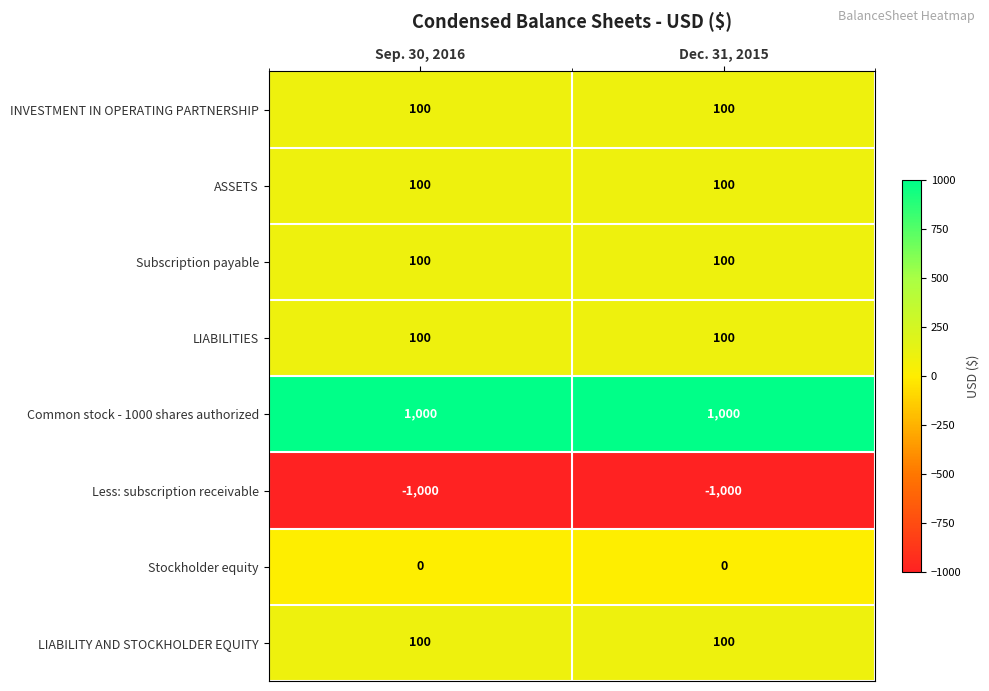

What is the maximum value for LIABILITY AND STOCKHOLDER EQUITY?

100